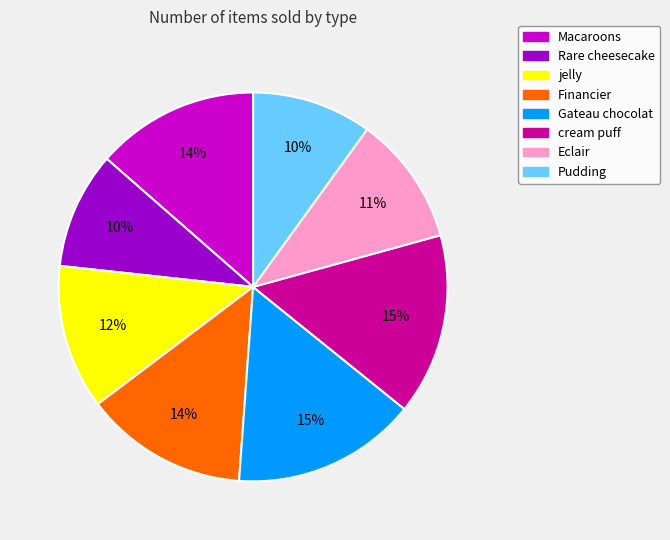

To the nearest percent, what is the average slice percentage?

12%